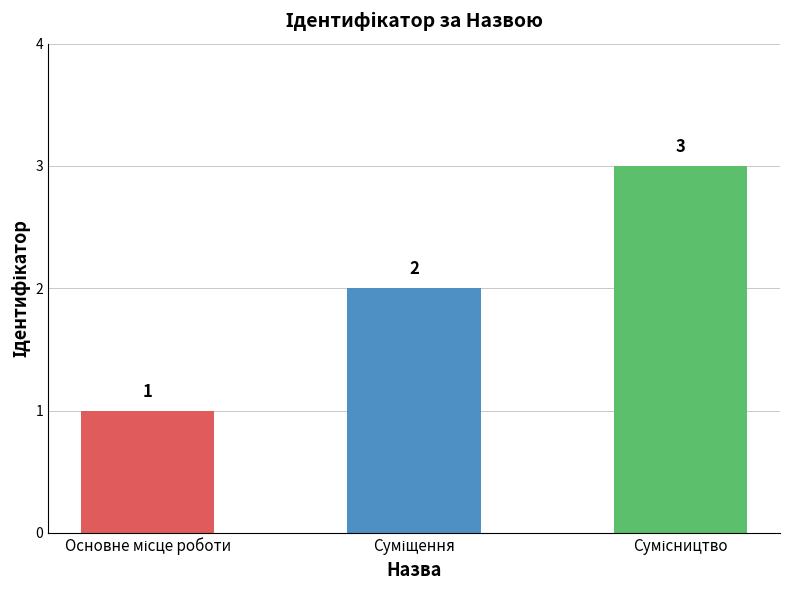

How many data points does each series have?

3